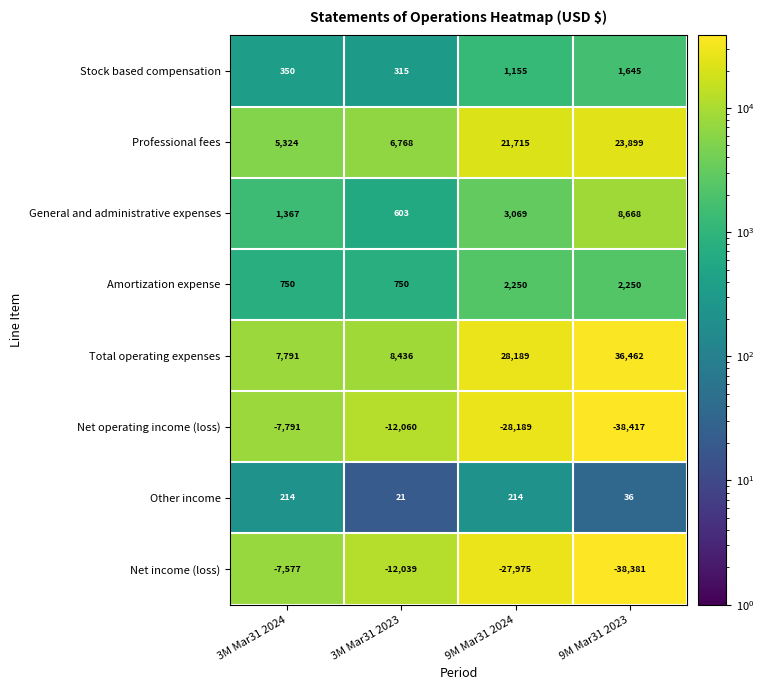

What is the spread (max minus min) of values at 9M Mar31 2023?

74879